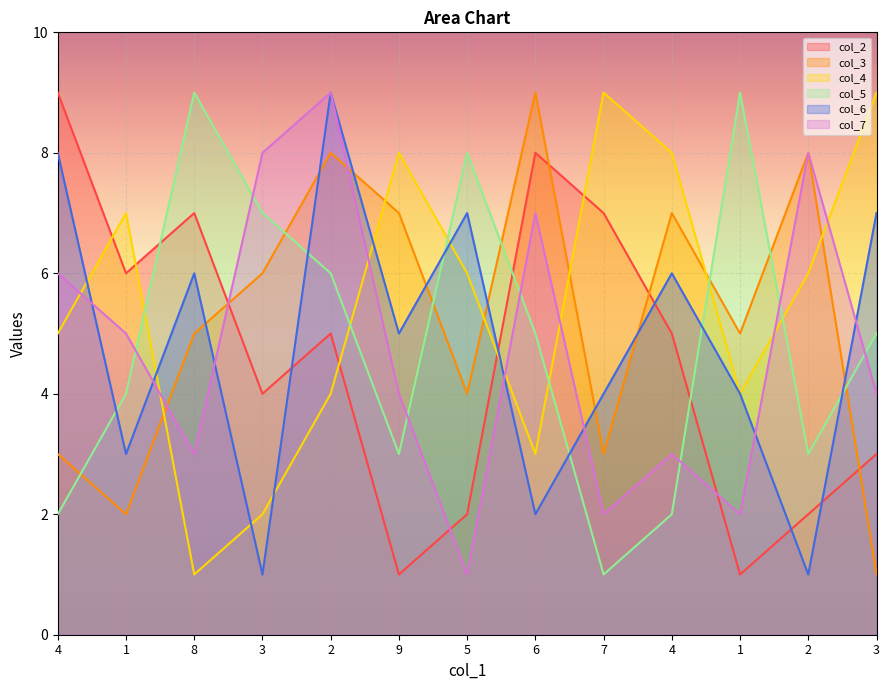

Is it true that col_2 equals 9 at 4?

True